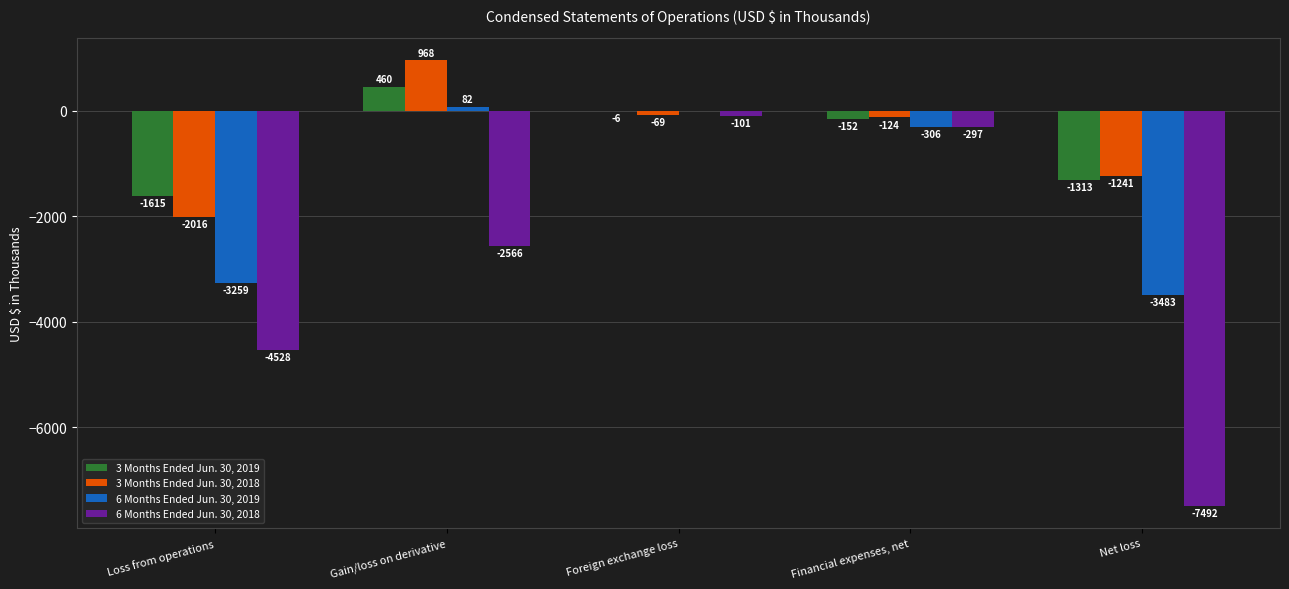

What are all the series names shown in the legend?

3 Months Ended Jun. 30, 2019, 3 Months Ended Jun. 30, 2018, 6 Months Ended Jun. 30, 2019, 6 Months Ended Jun. 30, 2018